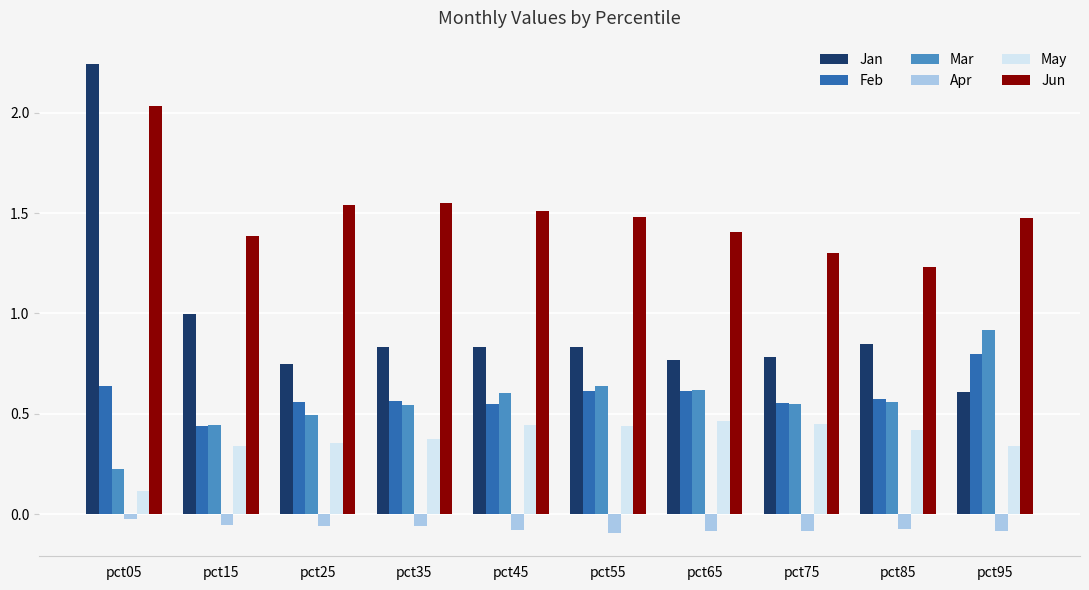

The Feb series shows 0.6 at pct35. True or false?

True